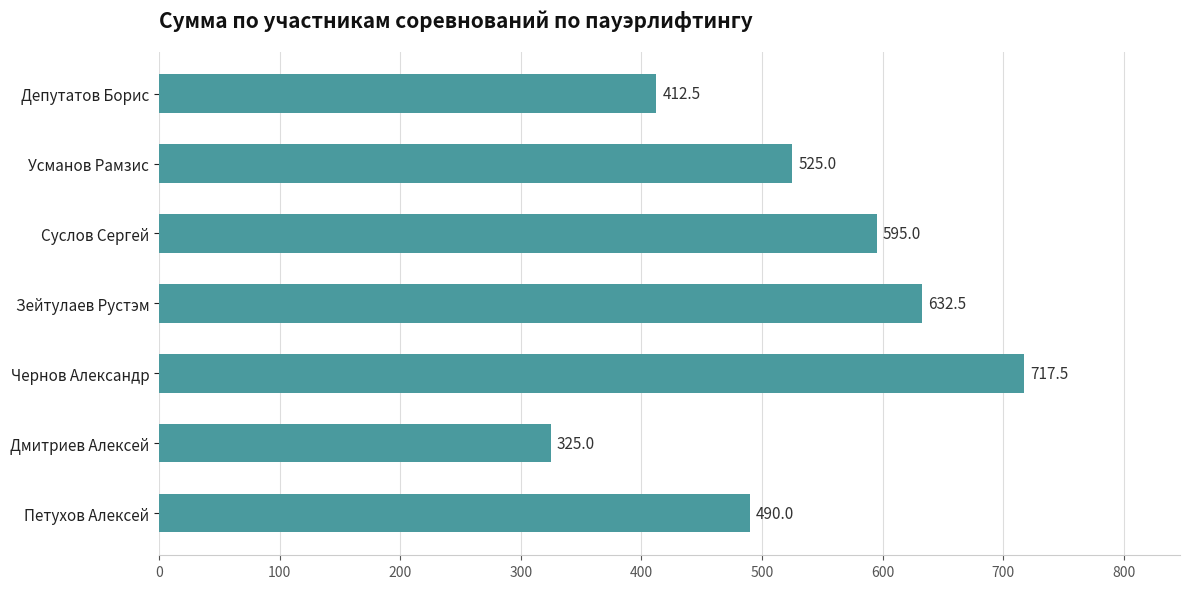

What is the change in value from Депутатов Борис to Усманов Рамзис?

+112.5